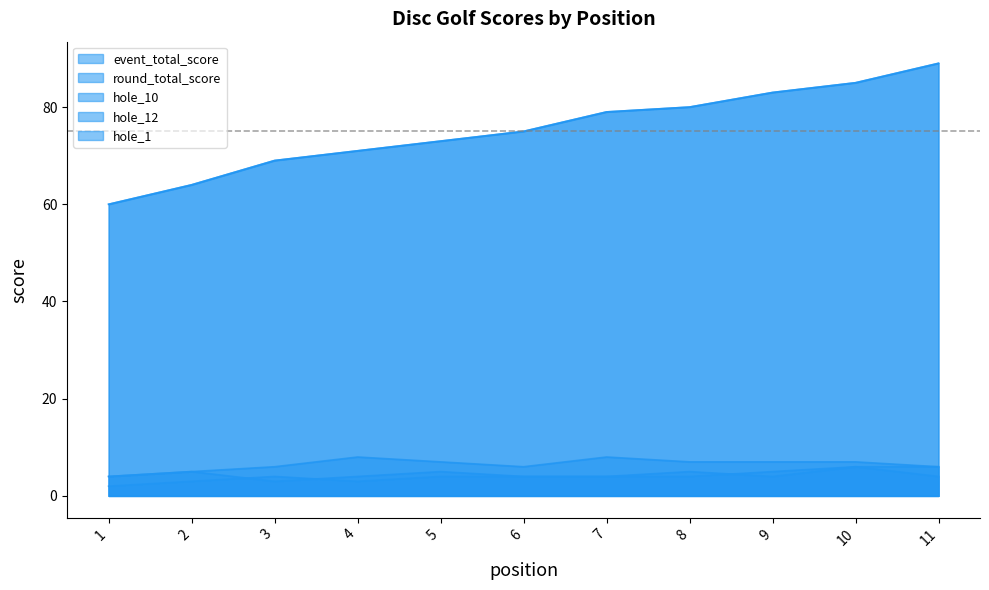

Which series has the largest range (max minus min)?

event_total_score